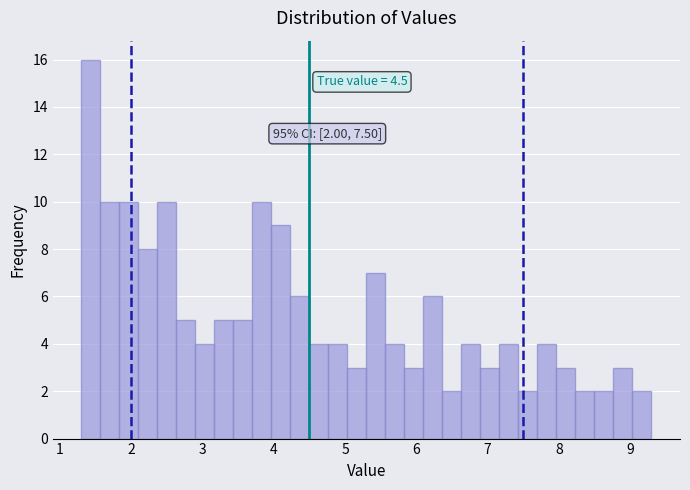

Read against the x-axis, roughly where is the centre of the tallest bar?

1.4